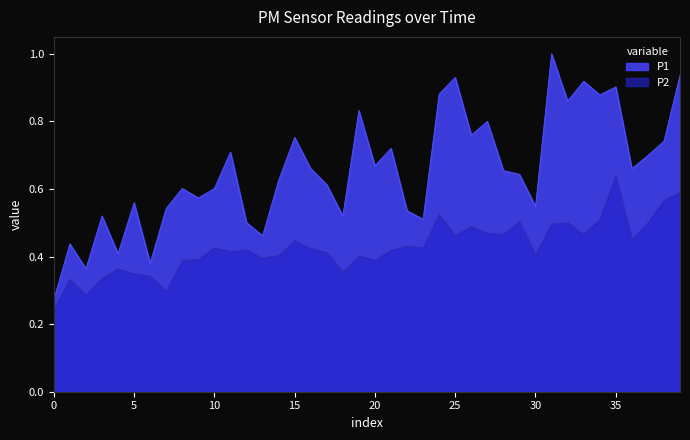

What are all the series names shown in the legend?

P1, P2